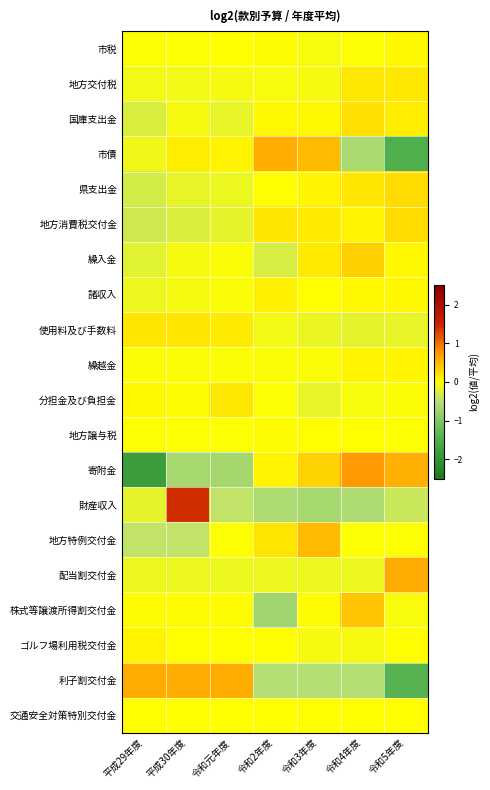

Reading left to right, transcribe all the data shown in this chart.

市税: 平成29年度=-0.0	平成30年度=-0.0	令和元年度=0.0	令和2年度=0.0	令和3年度=-0.1	令和4年度=-0.0	令和5年度=0.0
地方交付税: 平成29年度=-0.1	平成30年度=-0.1	令和元年度=-0.1	令和2年度=-0.1	令和3年度=-0.1	令和4年度=0.2	令和5年度=0.2
国庫支出金: 平成29年度=-0.3	平成30年度=-0.1	令和元年度=-0.2	令和2年度=0.1	令和3年度=0.1	令和4年度=0.2	令和5年度=0.1
市債: 平成29年度=-0.1	平成30年度=0.1	令和元年度=0.1	令和2年度=0.6	令和3年度=0.5	令和4年度=-0.6	令和5年度=-1.5
県支出金: 平成29年度=-0.3	平成30年度=-0.2	令和元年度=-0.1	令和2年度=0.0	令和3年度=0.1	令和4年度=0.2	令和5年度=0.3
地方消費税交付金: 平成29年度=-0.3	平成30年度=-0.3	令和元年度=-0.2	令和2年度=0.2	令和3年度=0.1	令和4年度=0.1	令和5年度=0.3
繰入金: 平成29年度=-0.2	平成30年度=-0.1	令和元年度=-0.0	令和2年度=-0.3	令和3年度=0.1	令和4年度=0.3	令和5年度=0.0
諸収入: 平成29年度=-0.1	平成30年度=-0.1	令和元年度=-0.0	令和2年度=0.1	令和3年度=0.0	令和4年度=0.0	令和5年度=0.1
使用料及び手数料: 平成29年度=0.2	平成30年度=0.2	令和元年度=0.2	令和2年度=-0.1	令和3年度=-0.2	令和4年度=-0.2	令和5年度=-0.2
繰越金: 平成29年度=-0.0	平成30年度=-0.0	令和元年度=-0.0	令和2年度=-0.0	令和3年度=-0.0	令和4年度=0.1	令和5年度=0.1
分担金及び負担金: 平成29年度=0.1	平成30年度=0.0	令和元年度=0.2	令和2年度=-0.0	令和3年度=-0.2	令和4年度=-0.0	令和5年度=-0.0
地方譲与税: 平成29年度=-0.0	平成30年度=-0.0	令和元年度=-0.0	令和2年度=0.0	令和3年度=0.0	令和4年度=0.0	令和5年度=-0.0
寄附金: 平成29年度=-1.8	平成30年度=-0.7	令和元年度=-0.7	令和2年度=0.1	令和3年度=0.3	令和4年度=0.7	令和5年度=0.6
財産収入: 平成29年度=-0.2	平成30年度=1.4	令和元年度=-0.4	令和2年度=-0.6	令和3年度=-0.7	令和4年度=-0.6	令和5年度=-0.4
地方特例交付金: 平成29年度=-0.4	平成30年度=-0.4	令和元年度=-0.0	令和2年度=0.2	令和3年度=0.5	令和4年度=-0.0	令和5年度=-0.0
配当割交付金: 平成29年度=-0.1	平成30年度=-0.1	令和元年度=-0.1	令和2年度=-0.1	令和3年度=-0.1	令和4年度=-0.1	令和5年度=0.6
株式等譲渡所得割交付金: 平成29年度=0.0	平成30年度=0.0	令和元年度=0.0	令和2年度=-0.7	令和3年度=0.0	令和4年度=0.4	令和5年度=-0.1
ゴルフ場利用税交付金: 平成29年度=0.1	平成30年度=0.0	令和元年度=0.0	令和2年度=0.0	令和3年度=-0.1	令和4年度=-0.1	令和5年度=0.0
利子割交付金: 平成29年度=0.6	平成30年度=0.6	令和元年度=0.6	令和2年度=-0.5	令和3年度=-0.5	令和4年度=-0.5	令和5年度=-1.4
交通安全対策特別交付金: 平成29年度=0.0	平成30年度=0.0	令和元年度=0.0	令和2年度=0.0	令和3年度=0.0	令和4年度=0.0	令和5年度=0.0